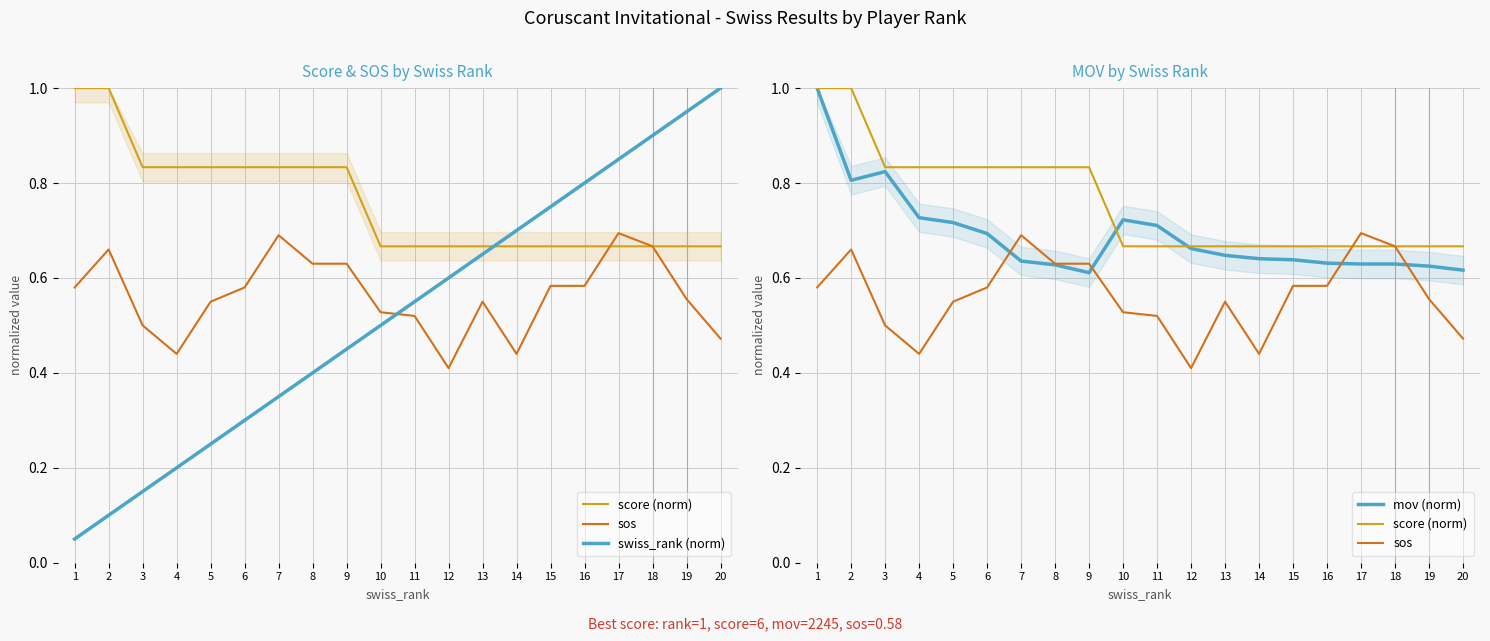

True or false: score (norm) has more than 1 interior local peaks.

False